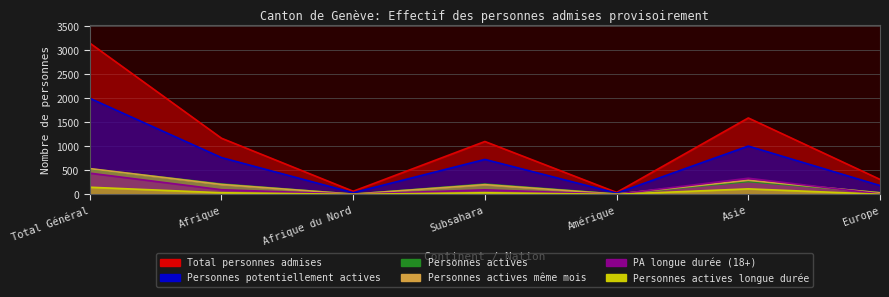

Where is the first local minimum for Personnes actives même mois?

Afrique du Nord